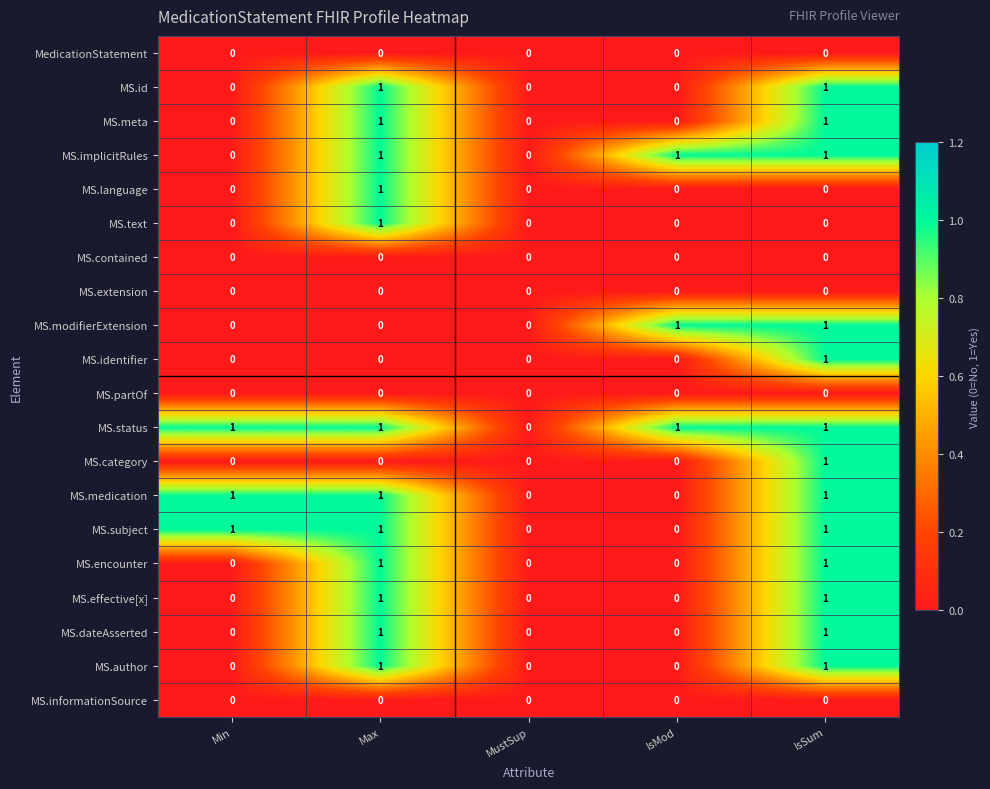

Is the value of MS.informationSource at Min greater than the value of MS.medication at IsSum?

No